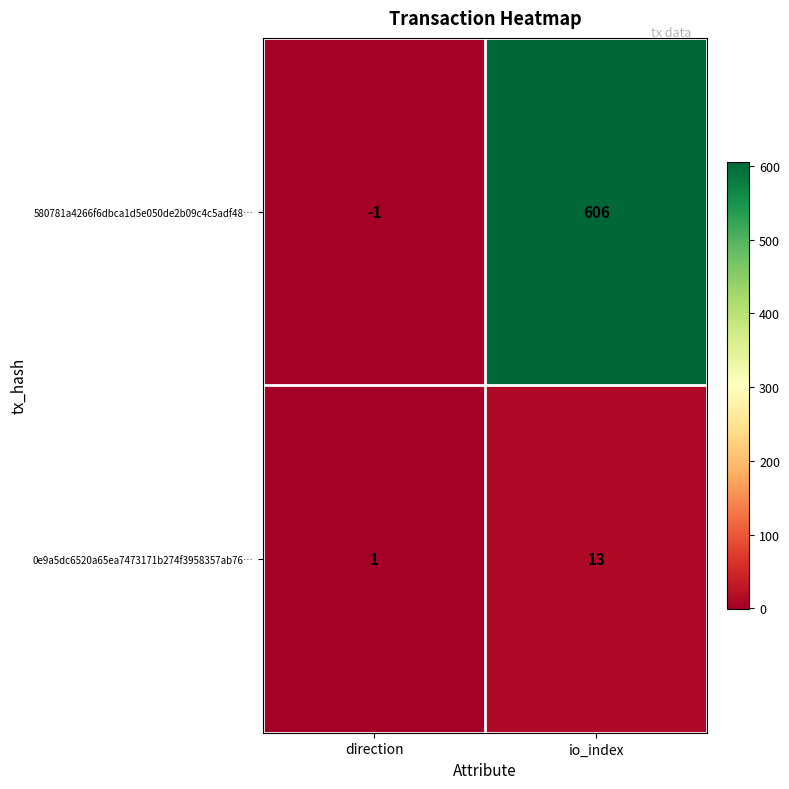

Reading left to right, transcribe all the data shown in this chart.

580781a4266f6dbca1d5e050de2b09c4c5adf48…: -1	606
0e9a5dc6520a65ea7473171b274f3958357ab76…: 1	13